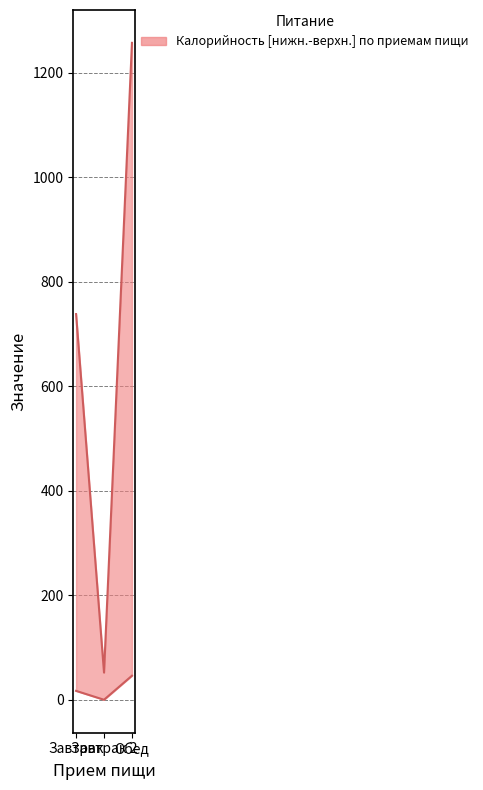

What is the difference between the Калорийность values at Завтрак 2 and Обед?

1205